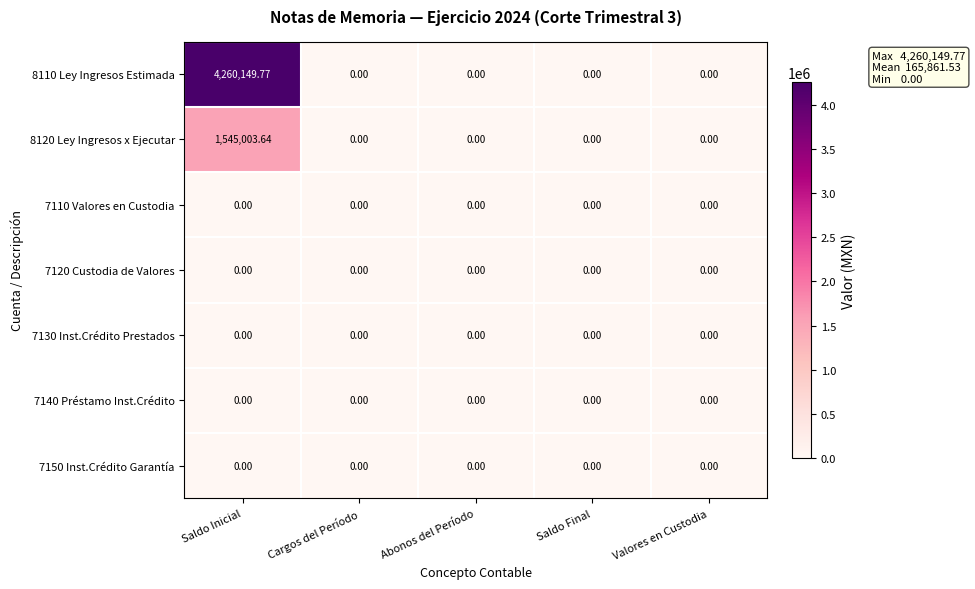

At which category is the sum across all series the highest?

Saldo Inicial